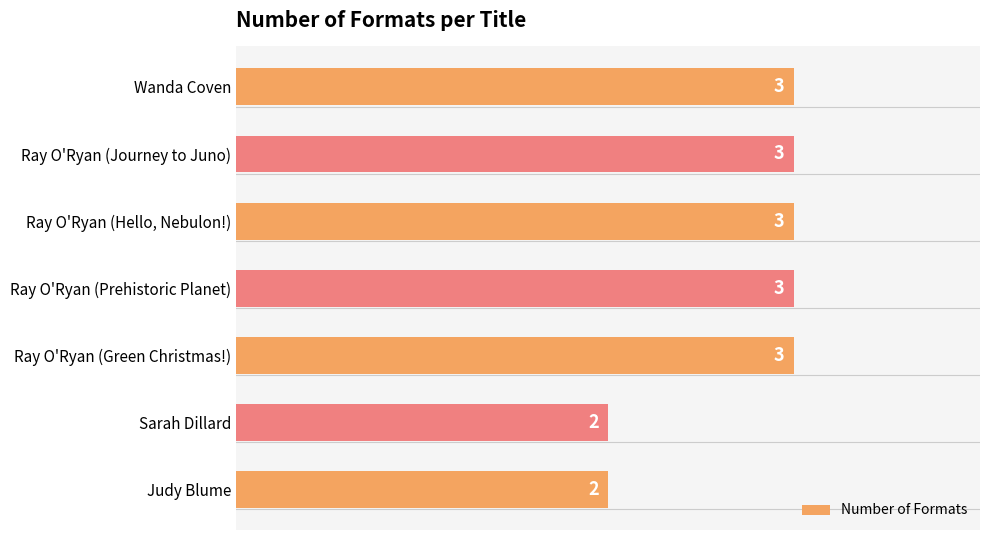

How many values are between 2 and 3?

7